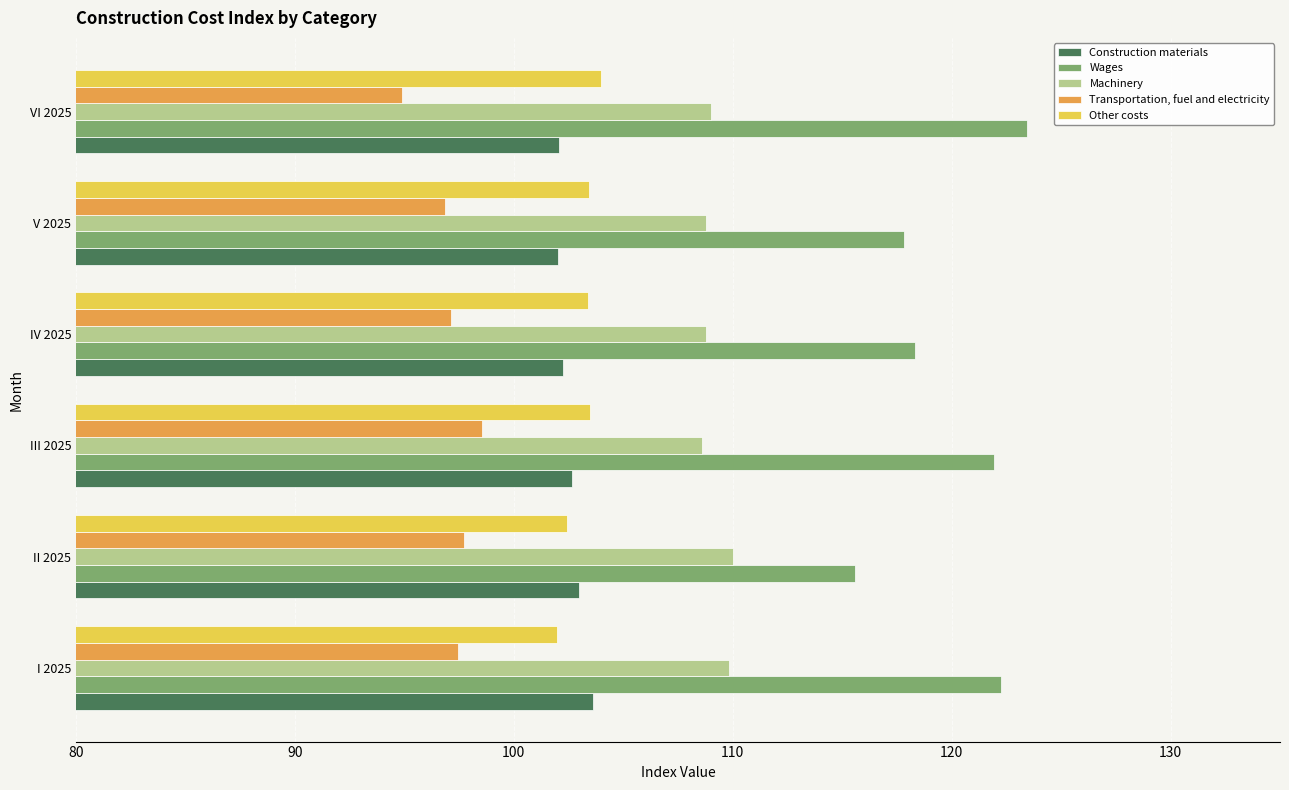

What is the sum of all Machinery values?

654.9